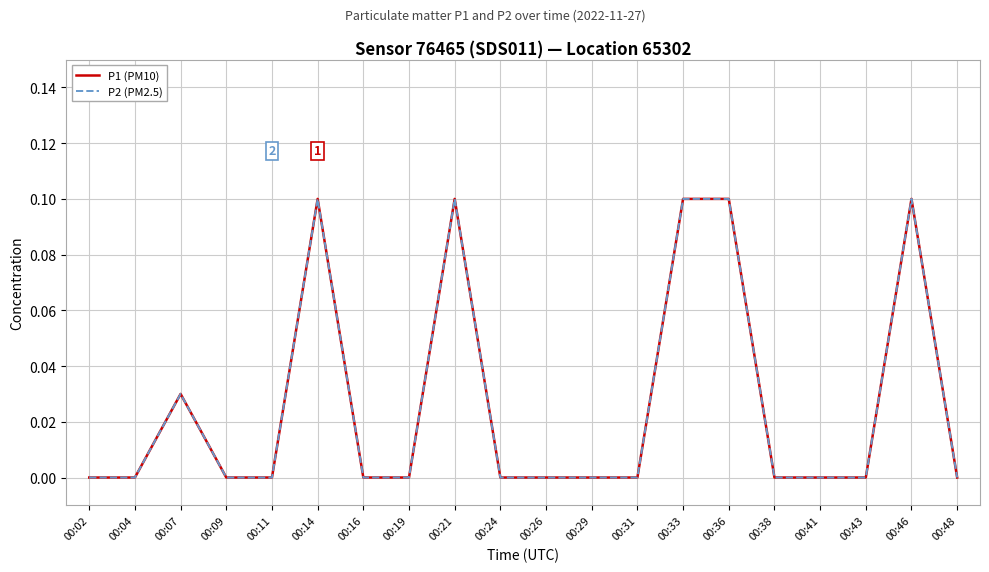

Does the chart have visible grid lines?

Yes